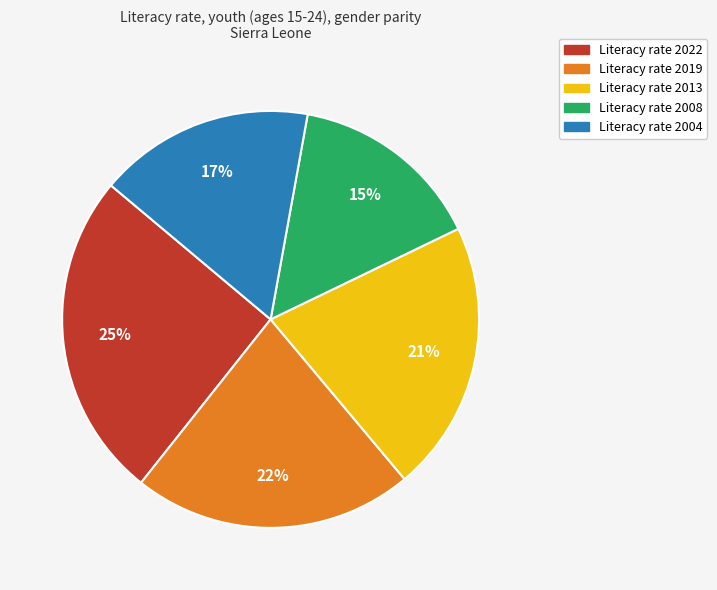

Between Literacy rate 2013 and Literacy rate 2008, which is larger?

Literacy rate 2013